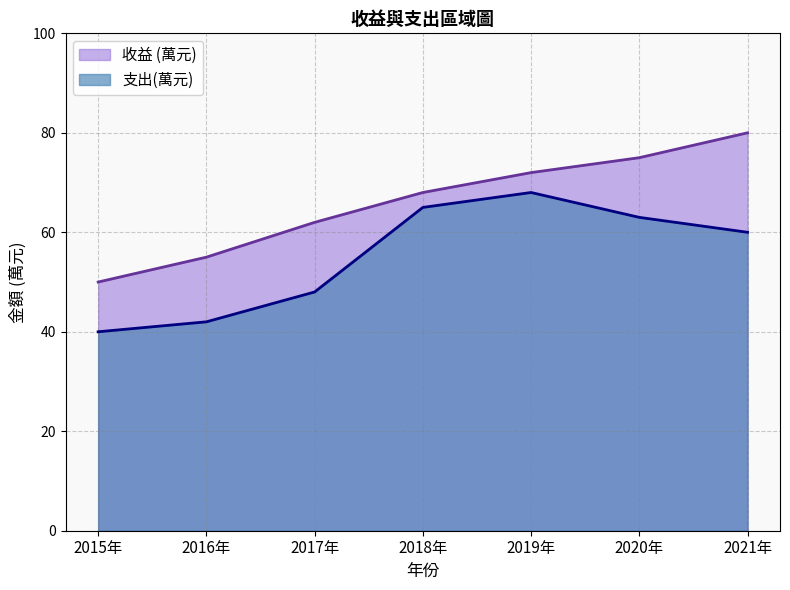

True or false: 收益 (萬元) and 支出(萬元) cross at least once.

False